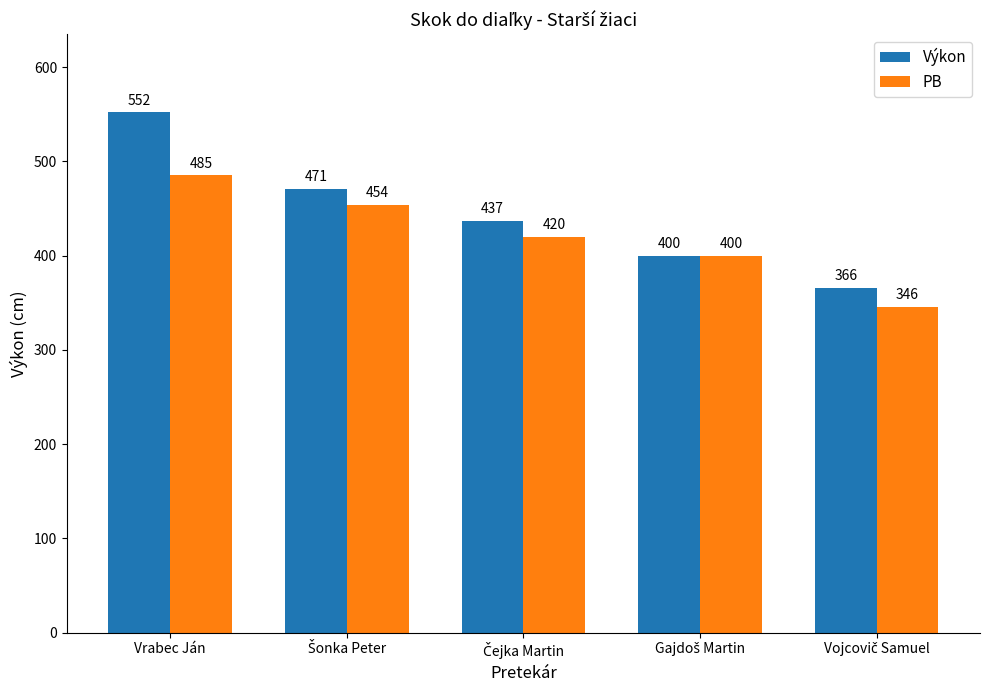

At how many categories does at least one series exceed 414?

3